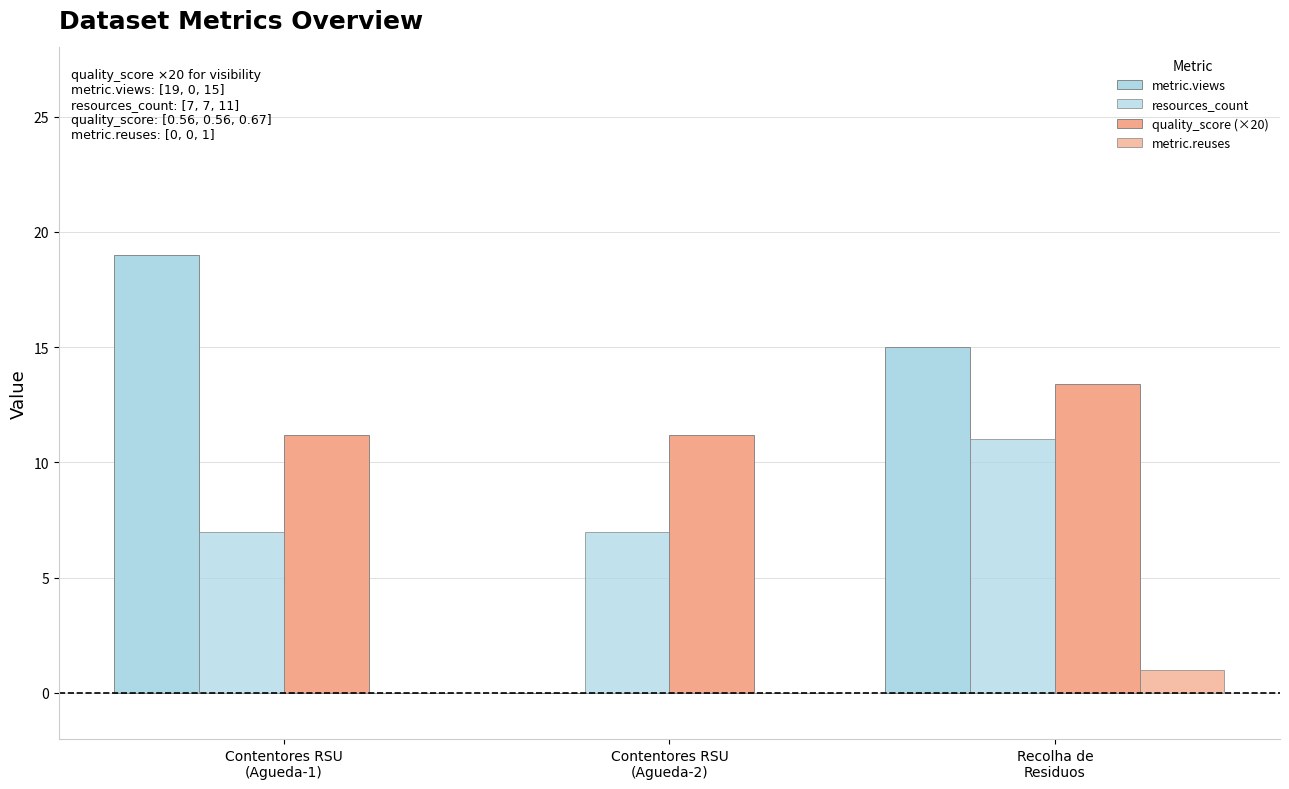

Reading left to right, transcribe all the data shown in this chart.

metric.views: 19.0	0.0	15.0
resources_count: 7.0	7.0	11.0
quality_score (×20): 11.2	11.2	13.4
metric.reuses: 0.0	0.0	1.0